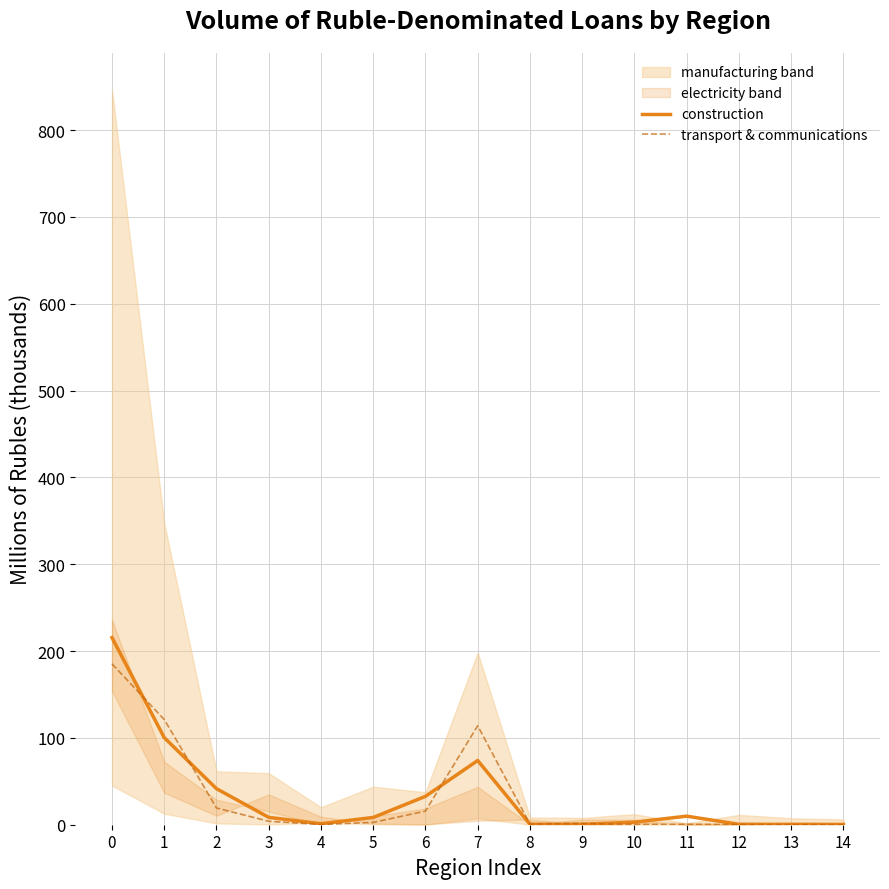

True or false: transport & communications and construction intersect in this chart.

True